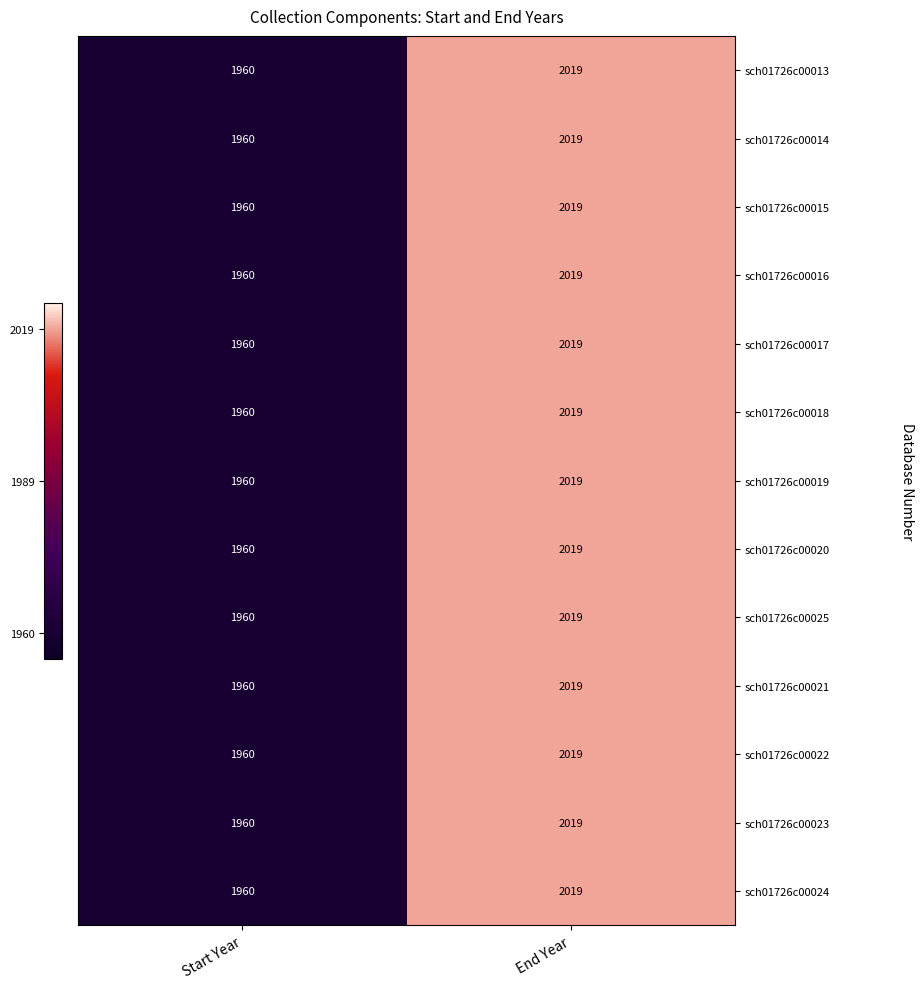

How many categories are shown in the chart?

2